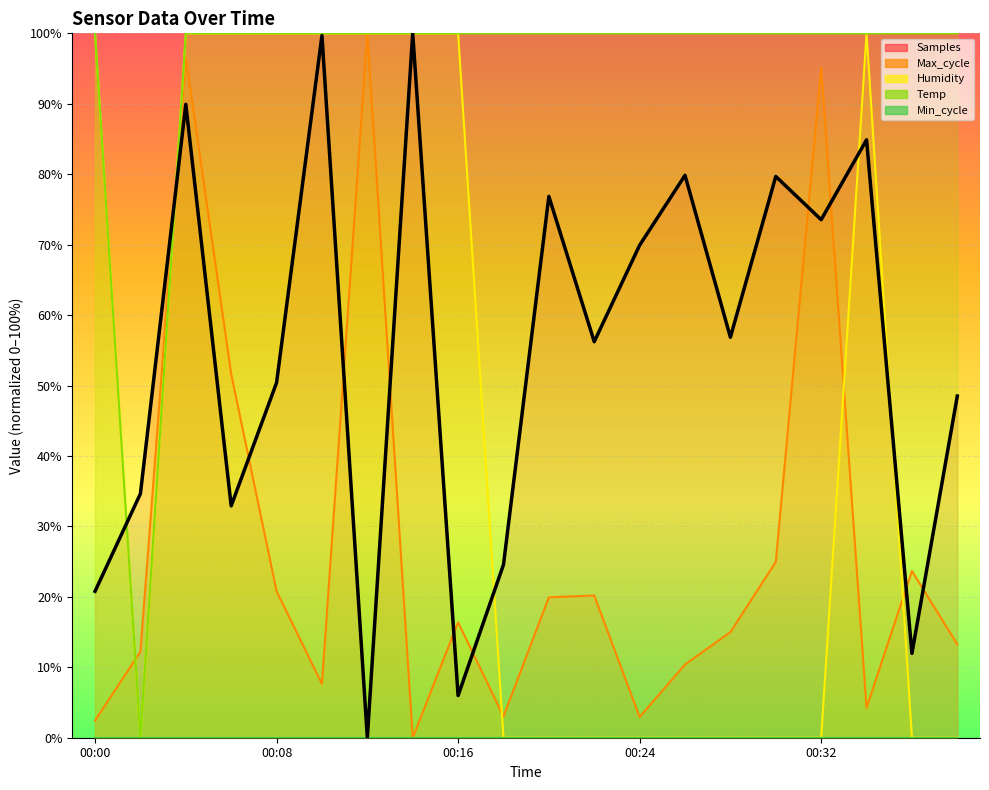

What is the average value of the Humidity series?

45.0